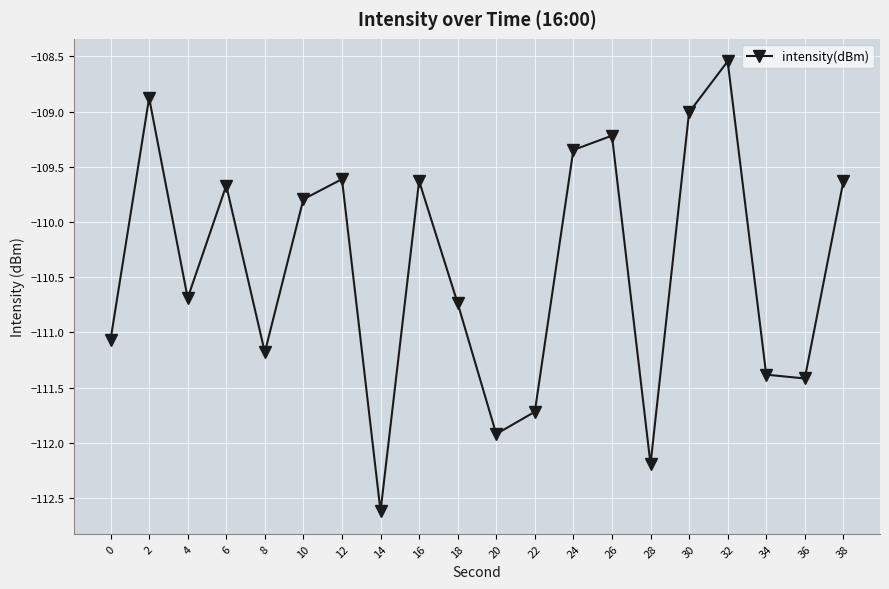

At which category does the chart reach its peak across all series?

32